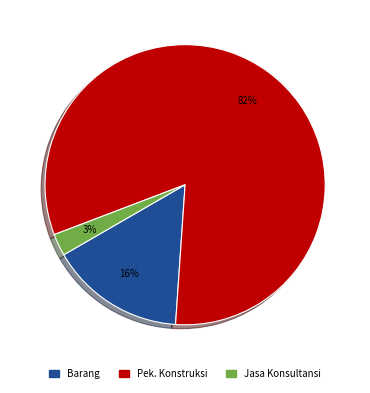

What is the smallest slice in the pie chart?

Jasa Konsultansi